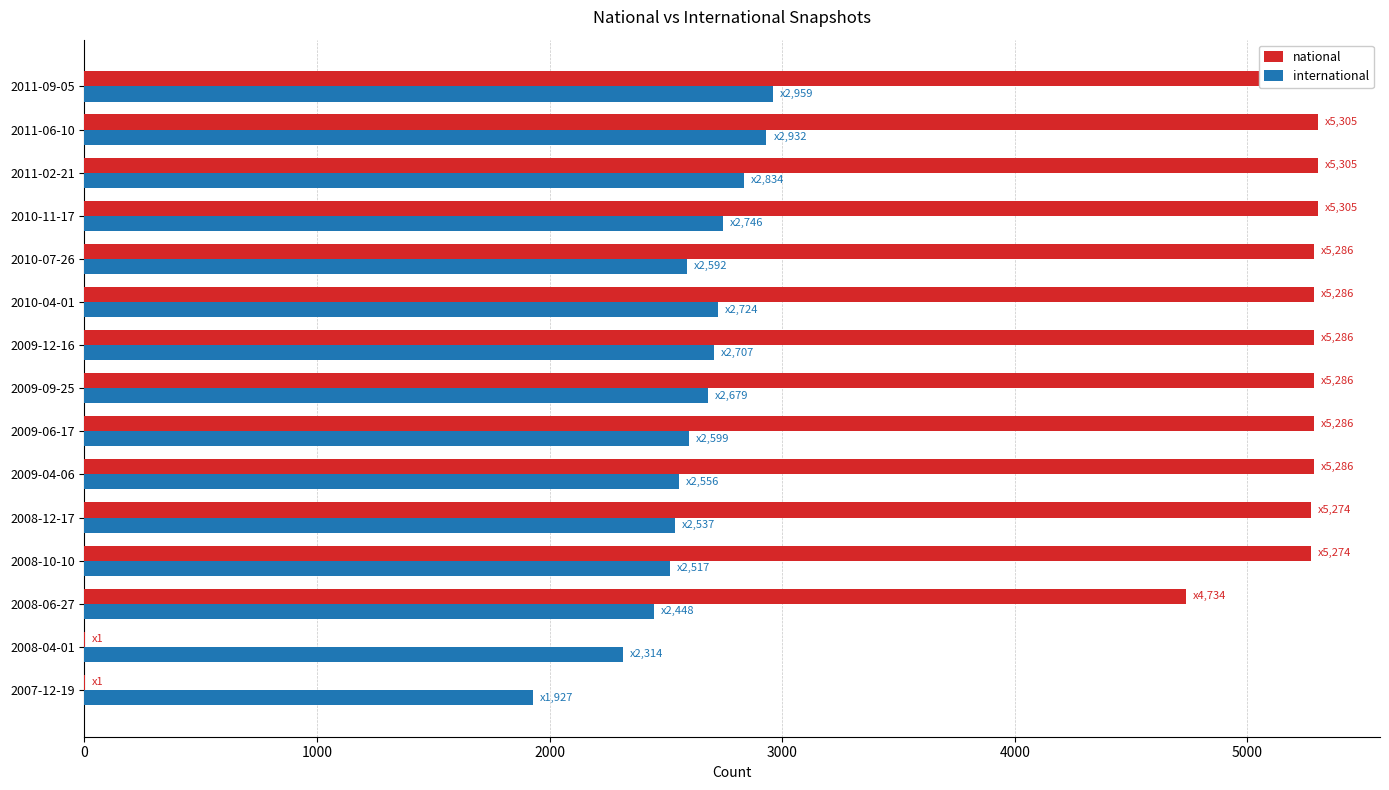

List the series in order of their overall mean, highest first.

national, international